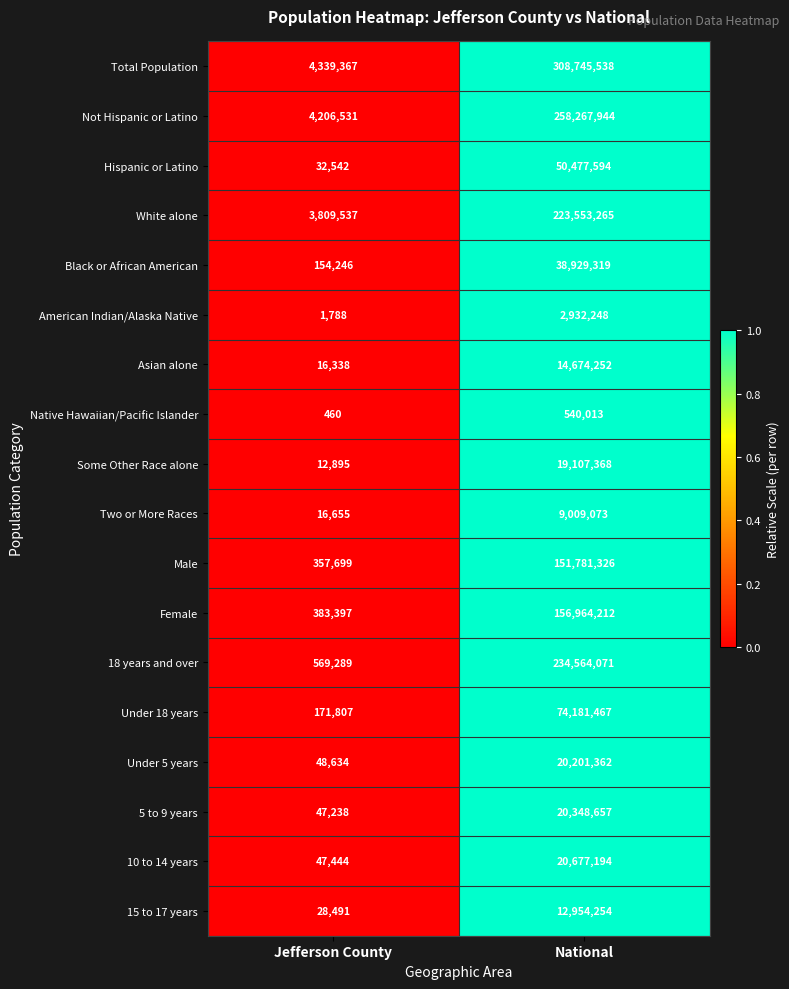

The value of 10 to 14 years at National is 11198210. True or false?

False